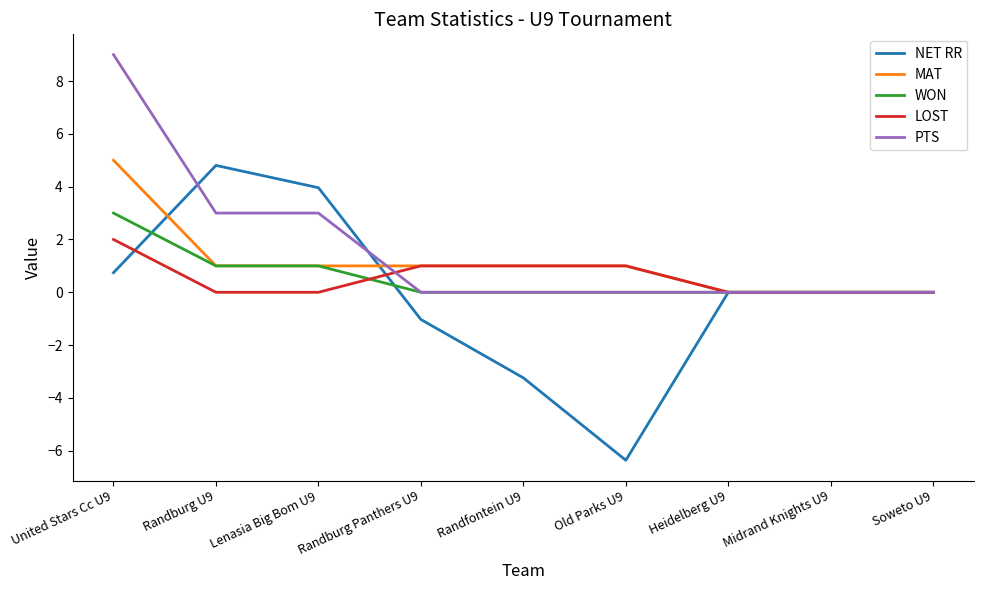

At which category does the chart reach its minimum across all series?

Old Parks U9